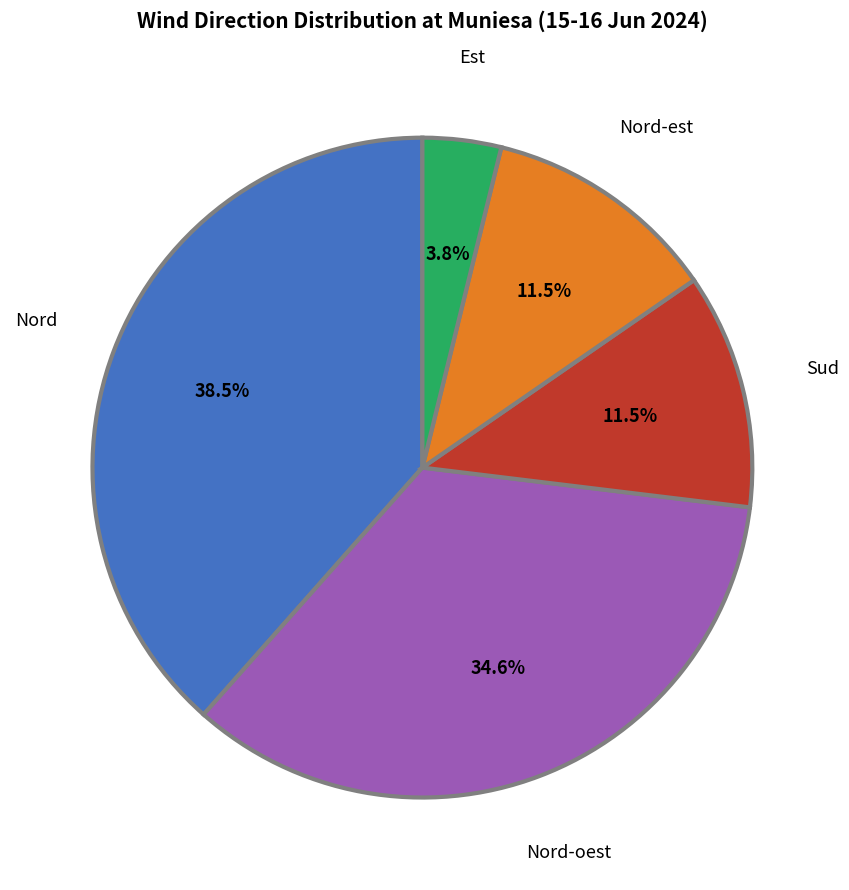

What is the ratio of the value at Nord-oest to the value at Nord-est?

3.0